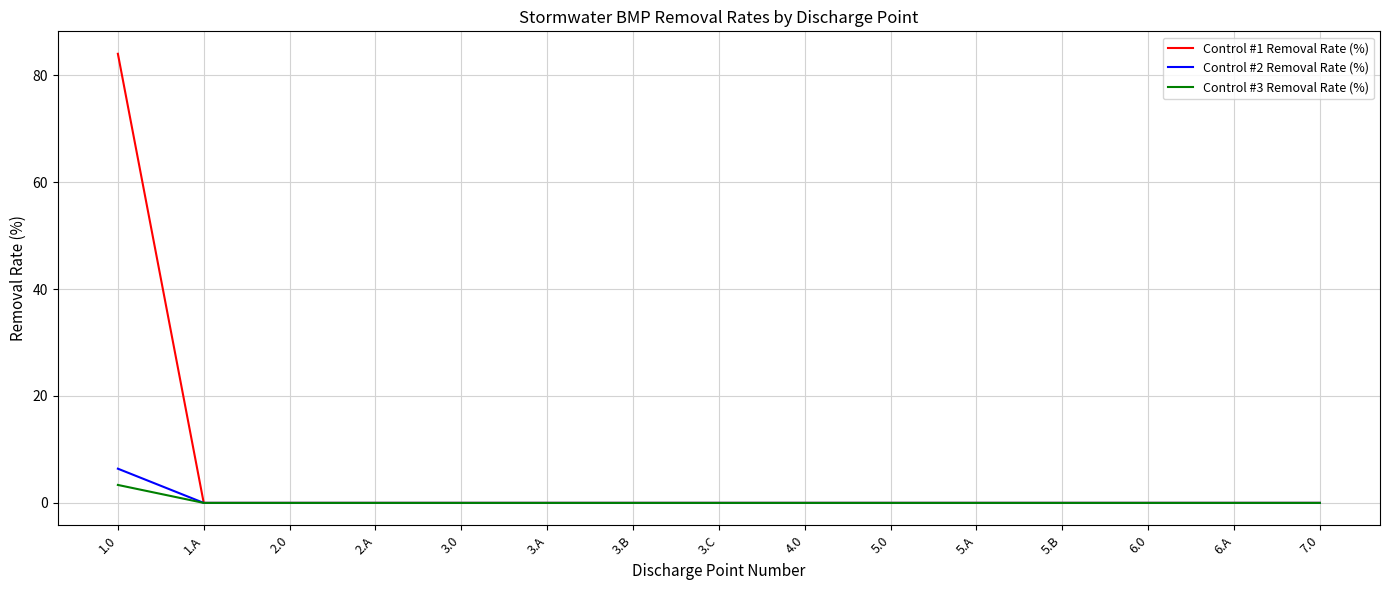

Reading left to right, extract all data points from this chart.

Control #1 Removal Rate (%): 84.0	0.0	0.0	0.0	0.0	0.0	0.0	0.0	0.0	0.0	0.0	0.0	0.0	0.0	0.0
Control #2 Removal Rate (%): 6.4	0.0	0.0	0.0	0.0	0.0	0.0	0.0	0.0	0.0	0.0	0.0	0.0	0.0	0.0
Control #3 Removal Rate (%): 3.4	0.0	0.0	0.0	0.0	0.0	0.0	0.0	0.0	0.0	0.0	0.0	0.0	0.0	0.0